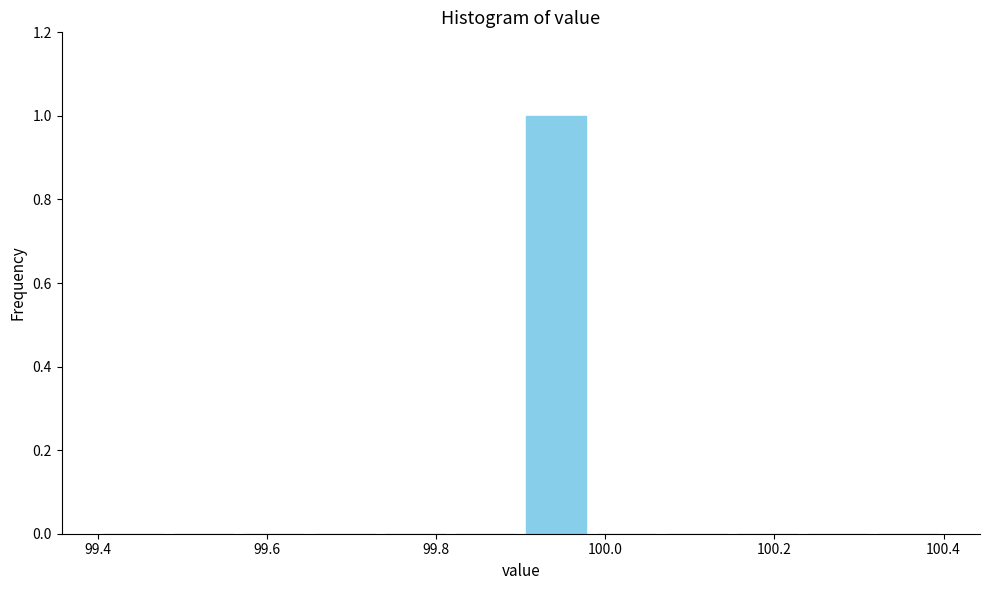

Reading left to right, transcribe this chart: for each bar, give the range it covers on the x-axis and its height. Neither the bar edges nor the heights are printed on the chart, so give them approximately, as read against the axes.

99.40 to 99.48: 0
99.48 to 99.56: 0
99.56 to 99.66: 0
99.66 to 99.74: 0
99.74 to 99.82: 0
99.82 to 99.90: 0
99.90 to 99.98: 1
99.98 to 100.06: 0
100.06 to 100.16: 0
100.16 to 100.24: 0
100.24 to 100.32: 0
100.32 to 100.40: 0